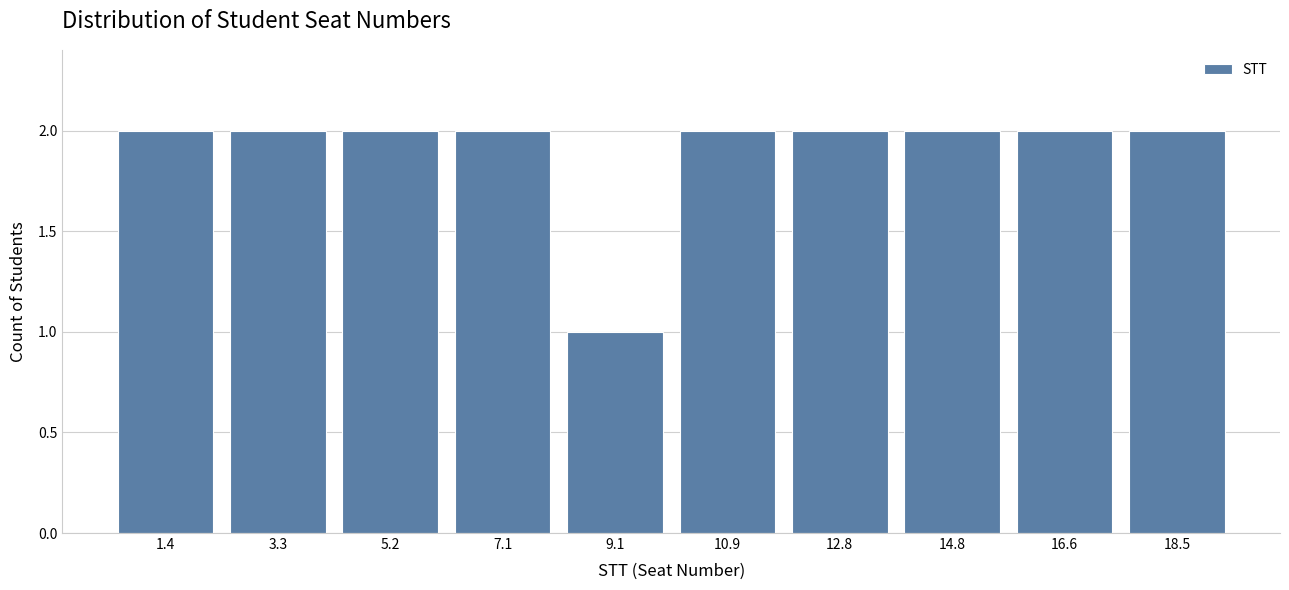

Reading left to right, transcribe this chart: for each bar, give the range it covers on the x-axis and its height. Neither the bar edges nor the heights are printed on the chart, so give them approximately, as read against the axes.

0.5 to 2.4: 2
2.4 to 4.3: 2
4.3 to 6.2: 2
6.2 to 8.1: 2
8.1 to 10.0: 1
10.0 to 11.9: 2
11.9 to 13.8: 2
13.8 to 15.7: 2
15.7 to 17.6: 2
17.6 to 19.5: 2